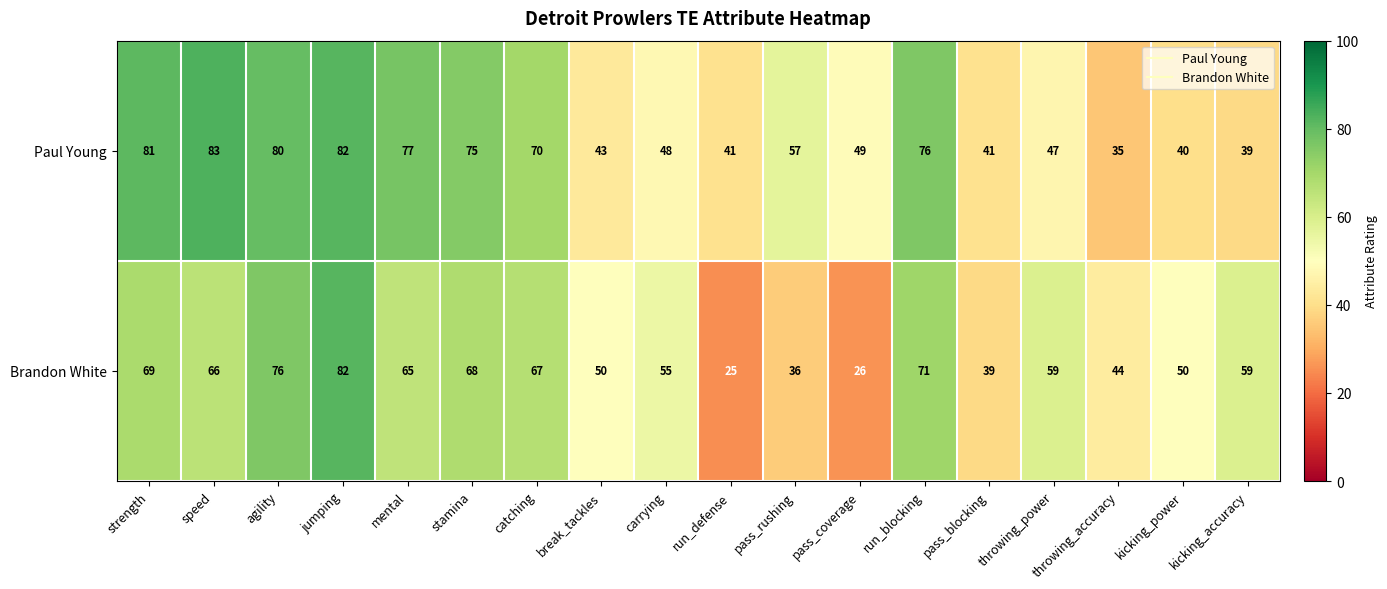

How many distinct data groups are displayed?

2